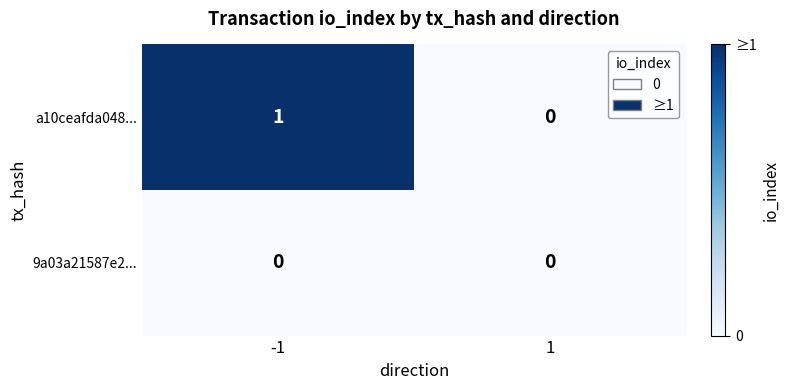

The value of 9a03a21587e2... at 1 is 0. True or false?

True